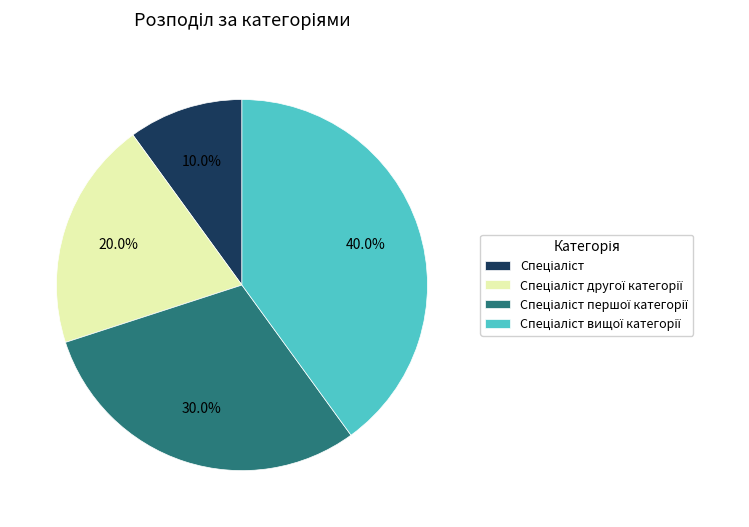

Is there a majority slice in this chart?

No